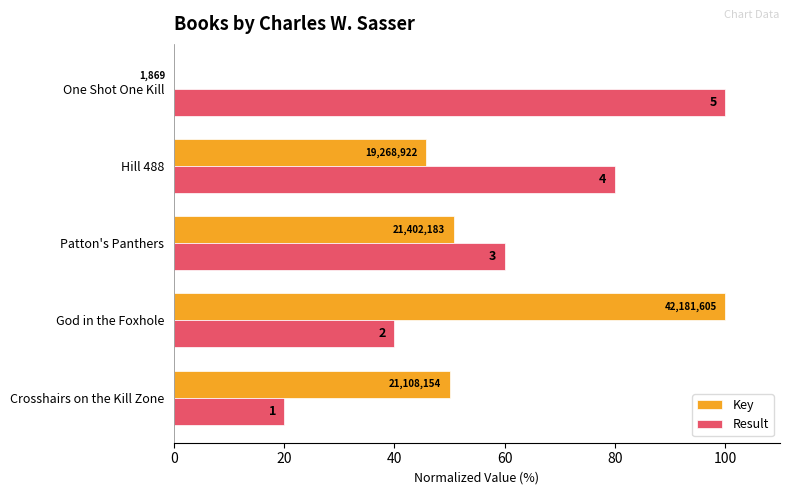

What is the value of the Key bar at the 3rd from the left?

50.7